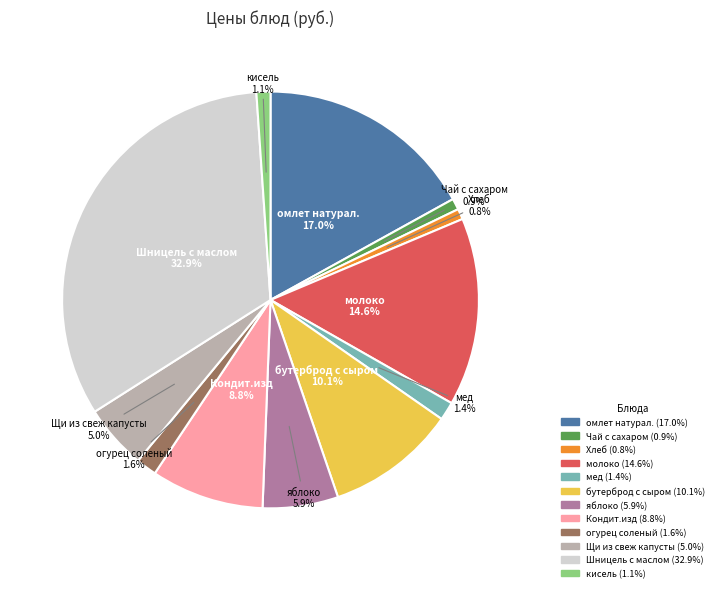

Does мед account for over 50% of the chart?

No